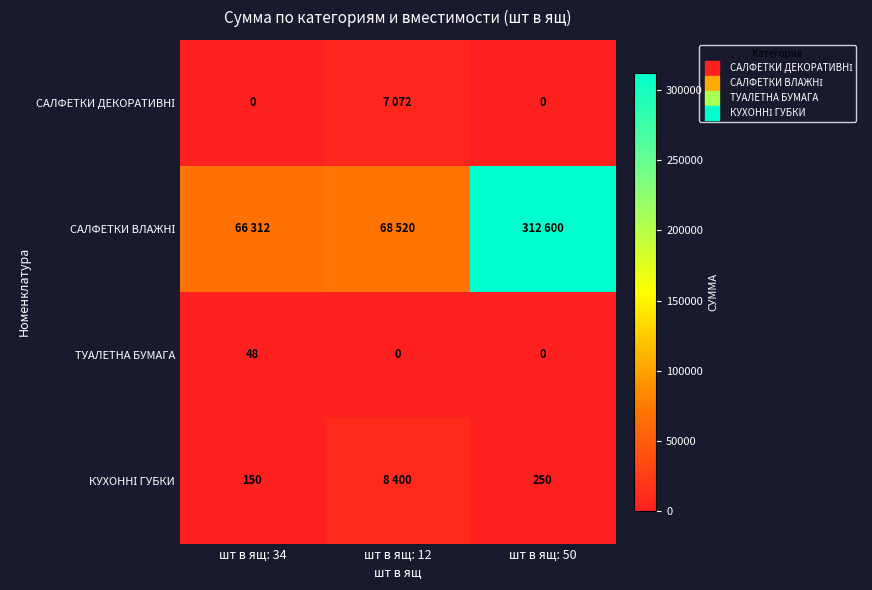

What is the difference between the САЛФЕТКИ ДЕКОРАТИВНІ values at шт в ящ: 34 and шт в ящ: 12?

7072